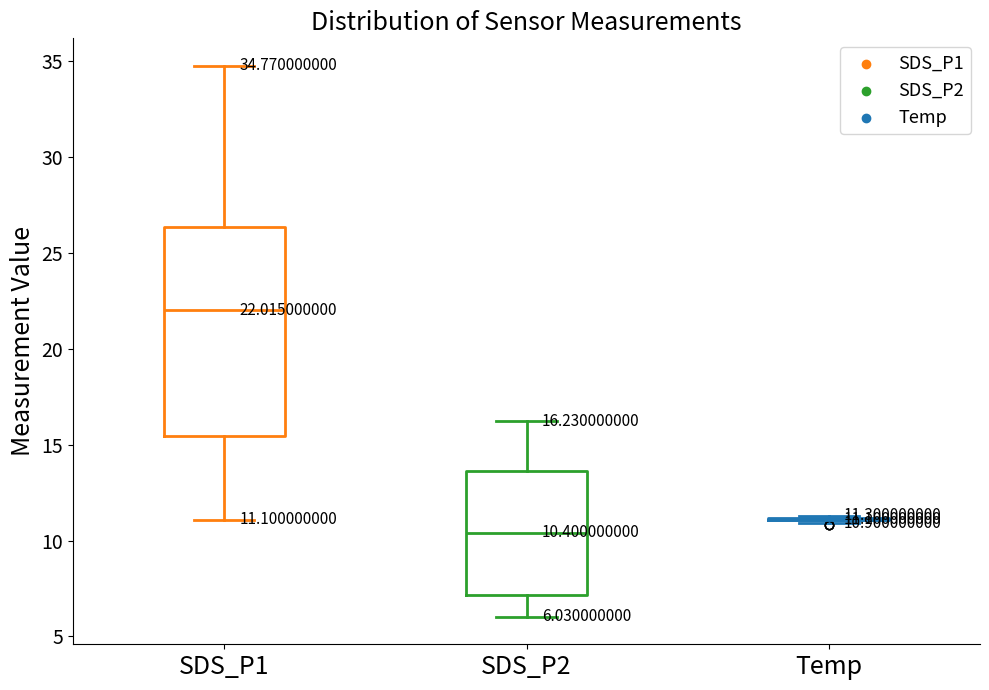

Which box is the tallest, from its lower edge to its upper edge?

SDS_P1